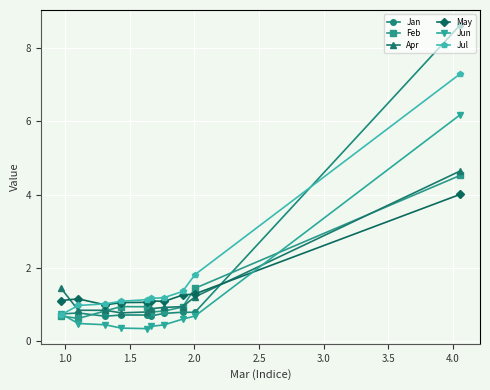

What is the maximum value for Jul?

7.3